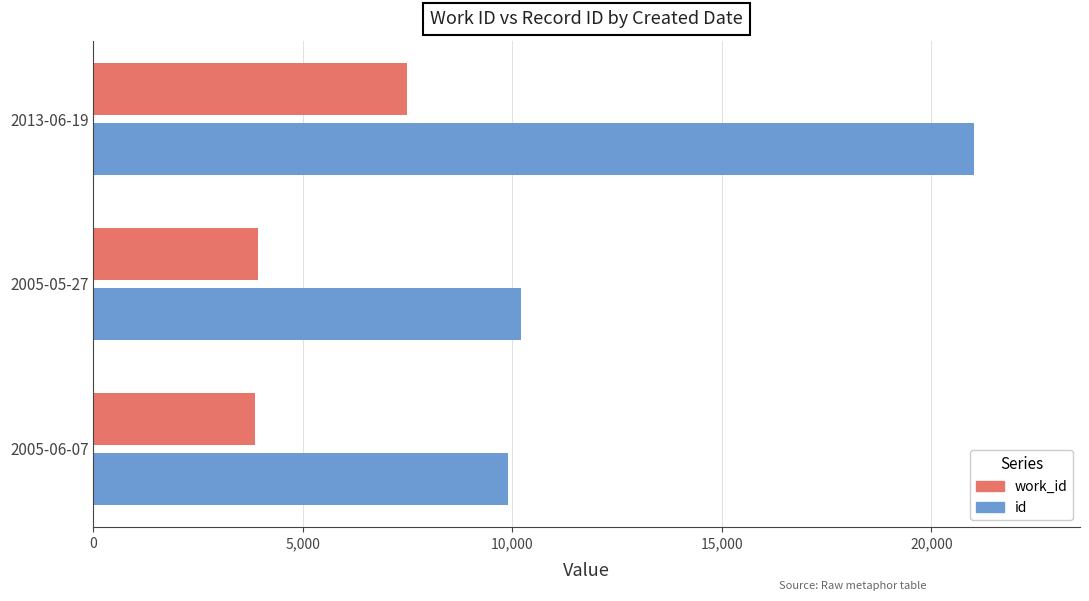

What is the smallest value displayed?

3851